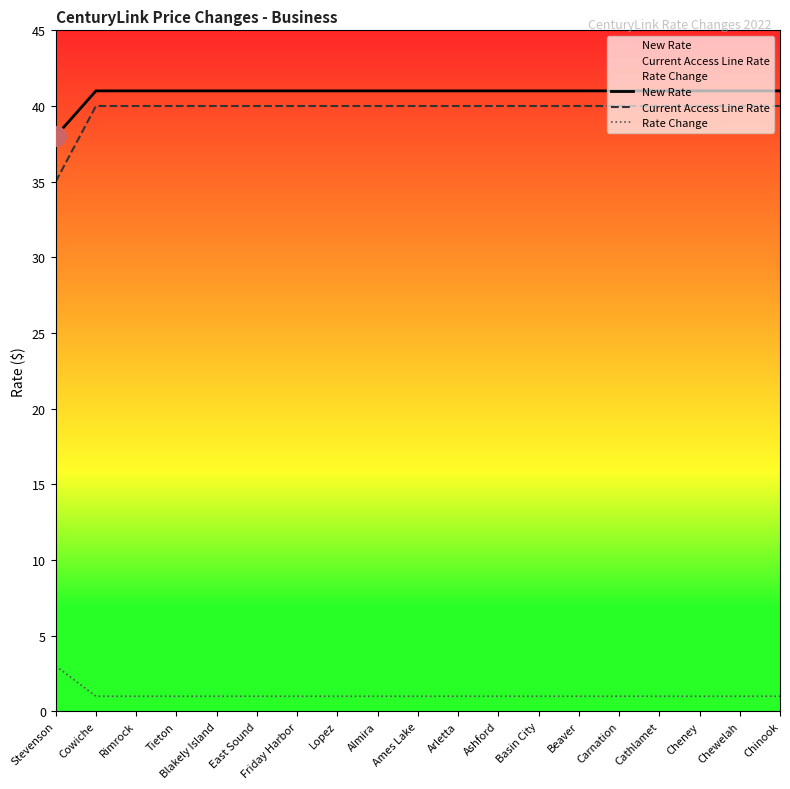

Which series has the largest range (max minus min)?

Current Access Line Rate